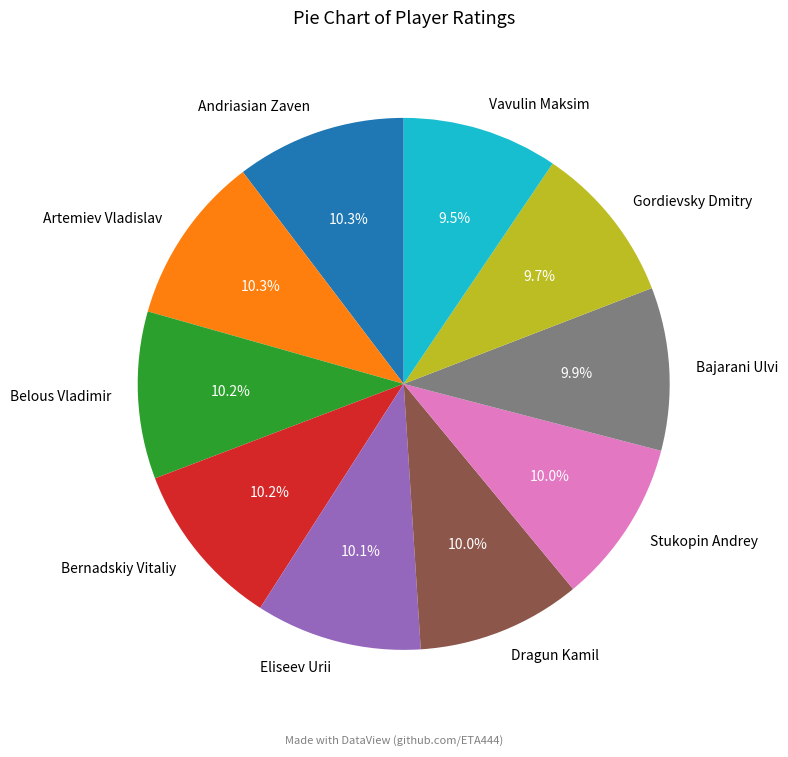

To the nearest percent, what is the difference between the largest and smallest slice percentages?

1%